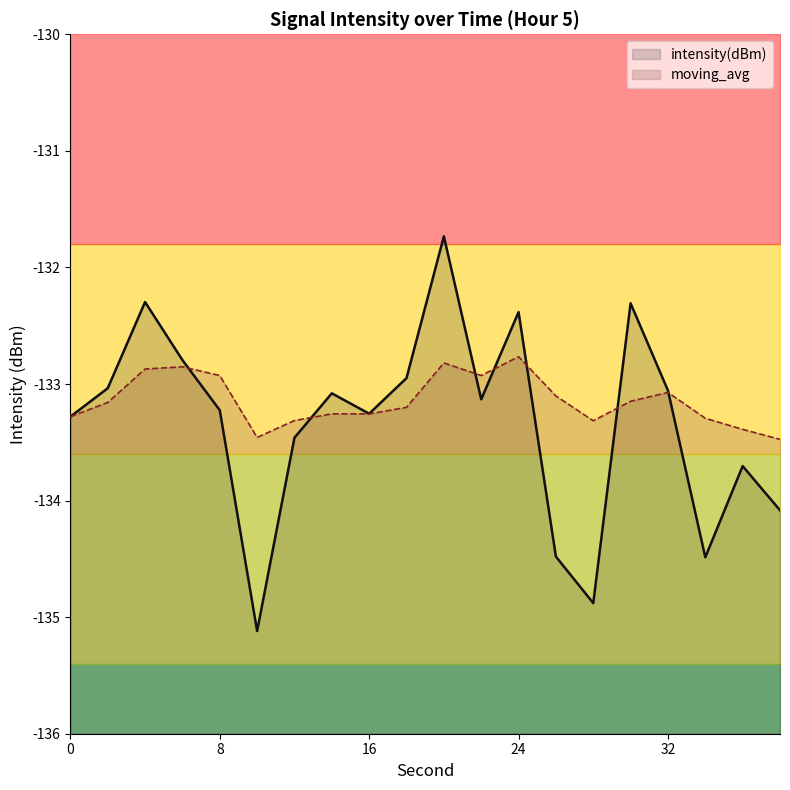

What is the difference between the moving_avg values at 14 and 18?

0.1